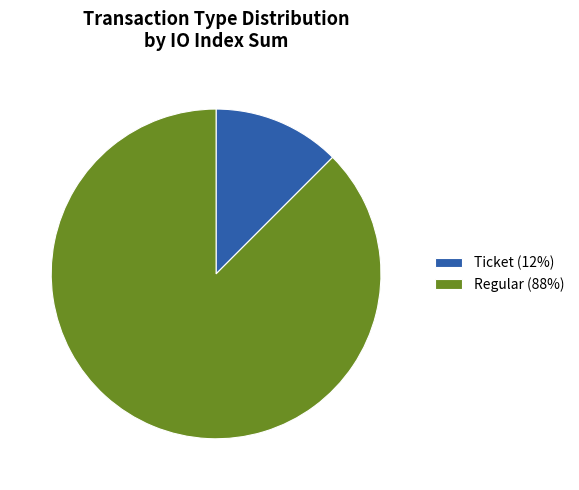

How many slices are in this pie chart?

2